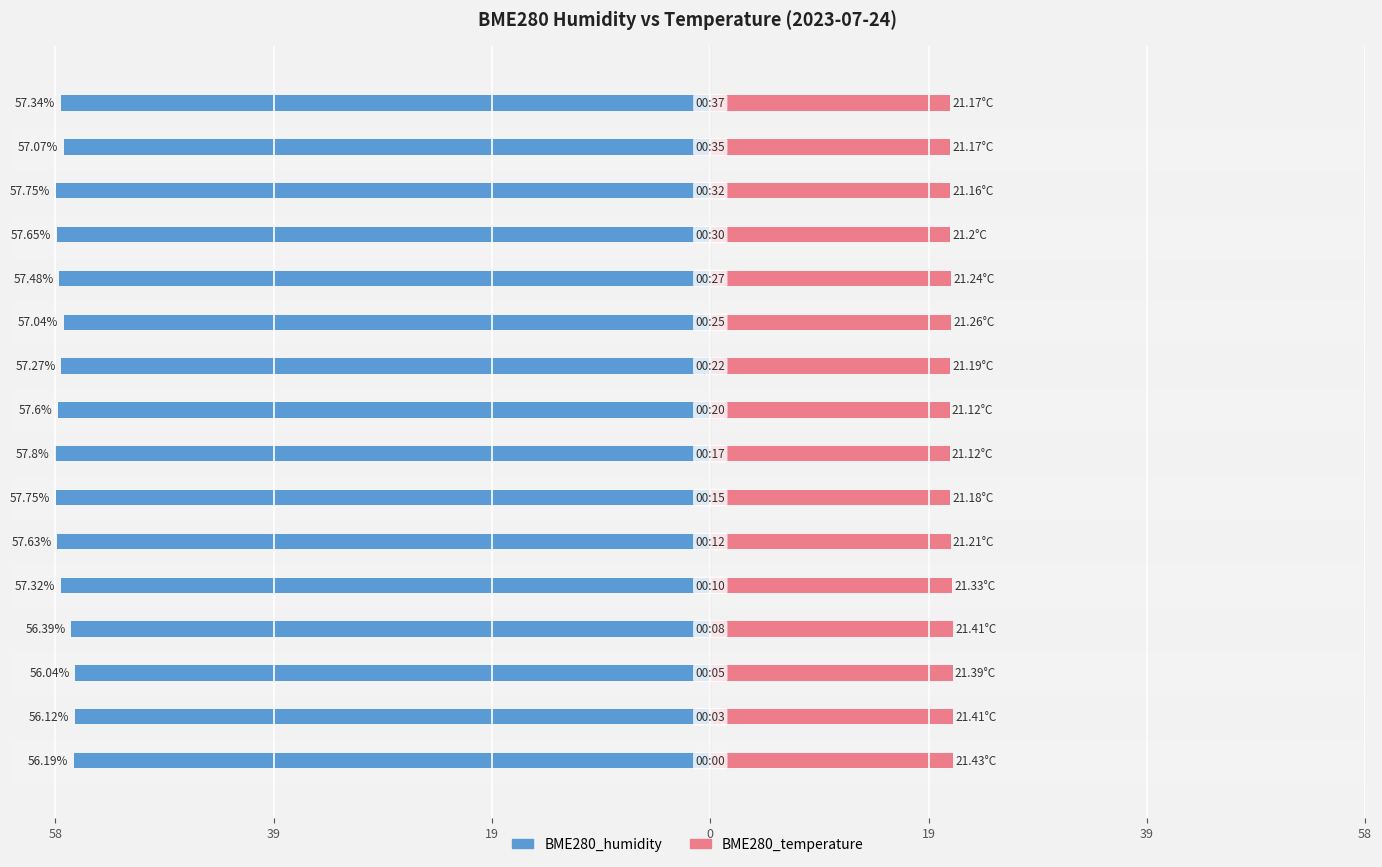

Read the BME280_humidity value at 14.

-57.1